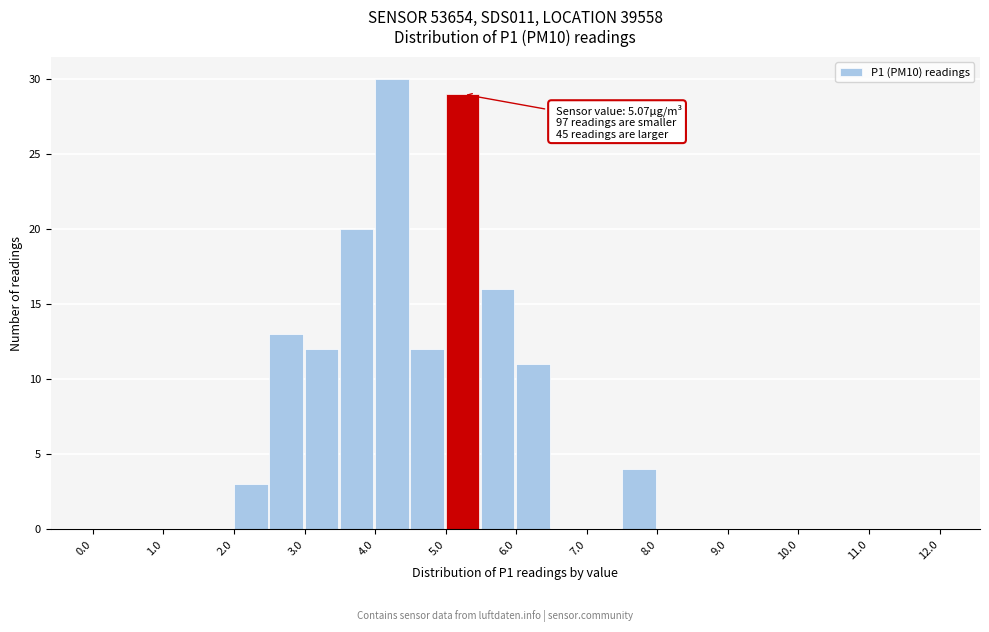

Over which range of the x-axis is the bar tallest?

4.0 to 4.5